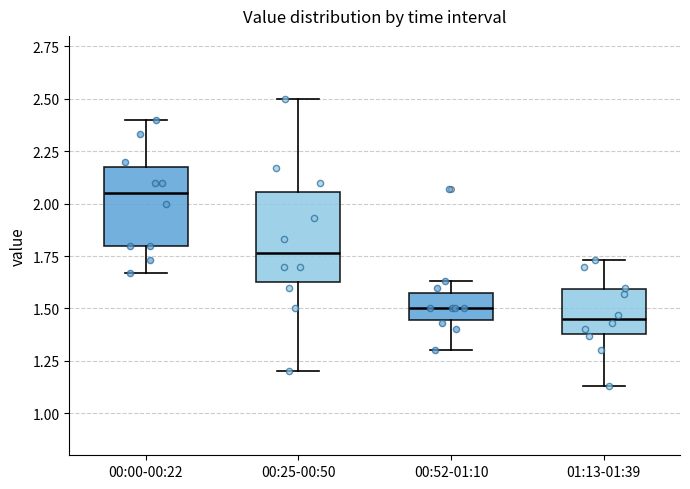

Reading left to right, read every box against the y-axis: the position of its median line, the range the box covers, and the ends of its whiskers. The values are not printed on the chart, so give them approximately, as read against the axis.

00:00-00:22: median 2.05, box 1.80 to 2.20, whiskers 1.65 to 2.40
00:25-00:50: median 1.75, box 1.65 to 2.05, whiskers 1.20 to 2.50
00:52-01:10: median 1.50, box 1.45 to 1.60, whiskers 1.30 to 1.65
01:13-01:39: median 1.45, box 1.40 to 1.60, whiskers 1.15 to 1.75